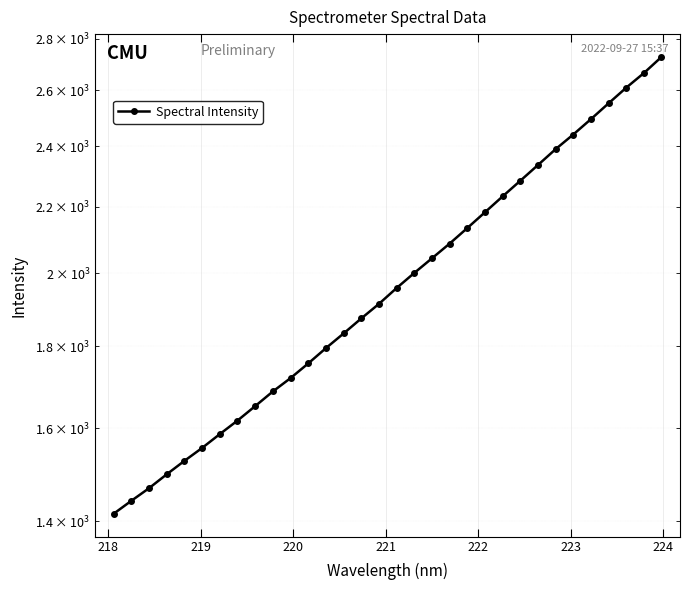

How many lines are shown in the chart?

1